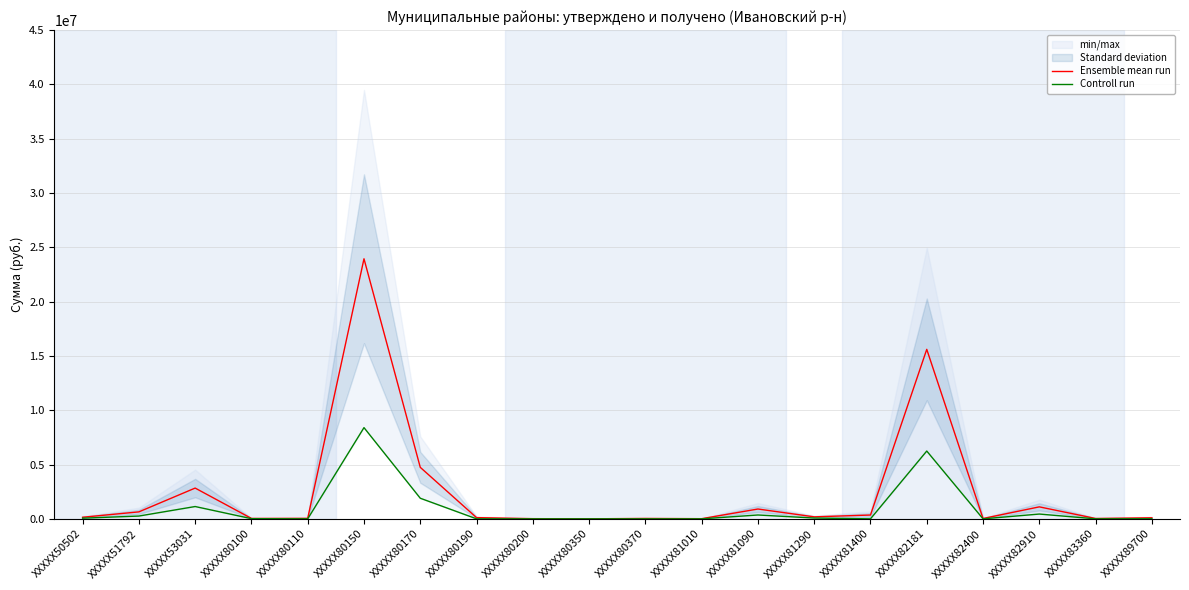

What is the sum of all Ensemble mean run values?

50869783.5